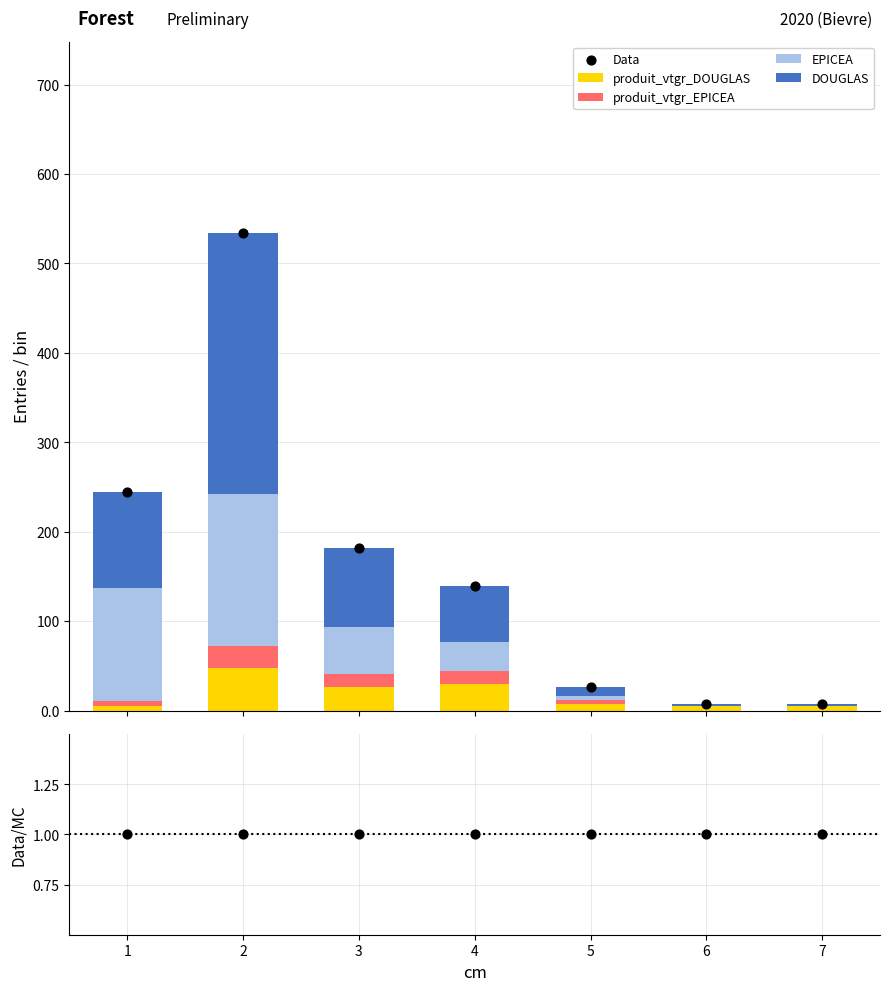

At which category is the sum across all series the highest?

2